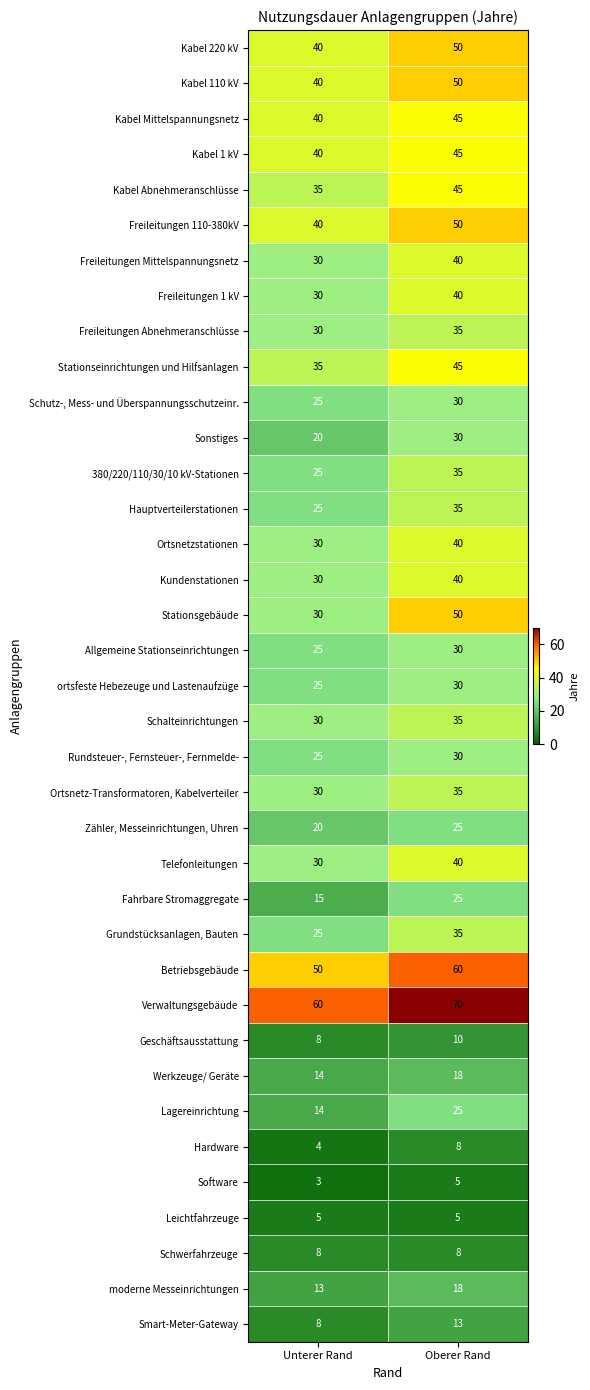

Which series has the largest total across all categories?

Verwaltungsgebäude